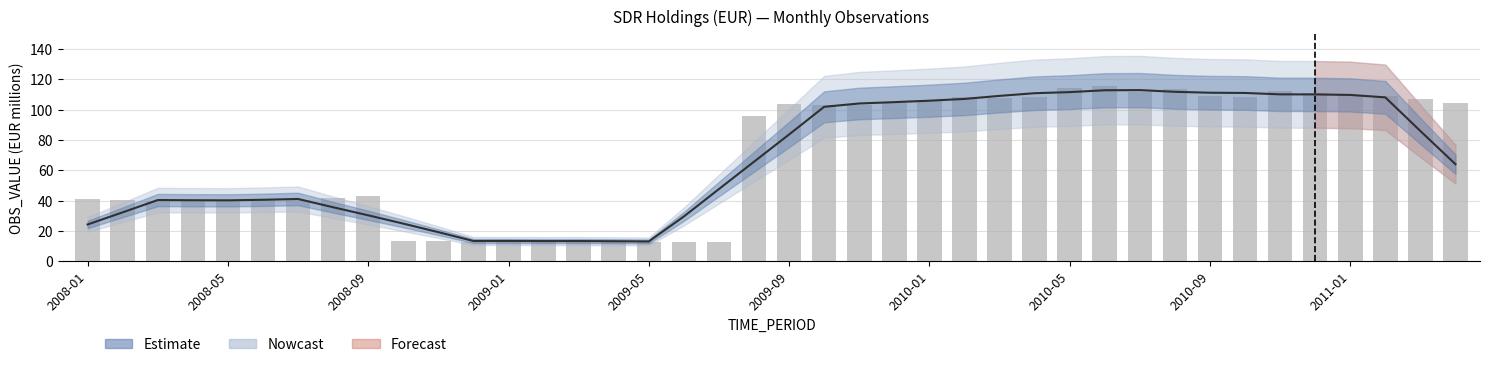

What is the sum of all values?

2767.4